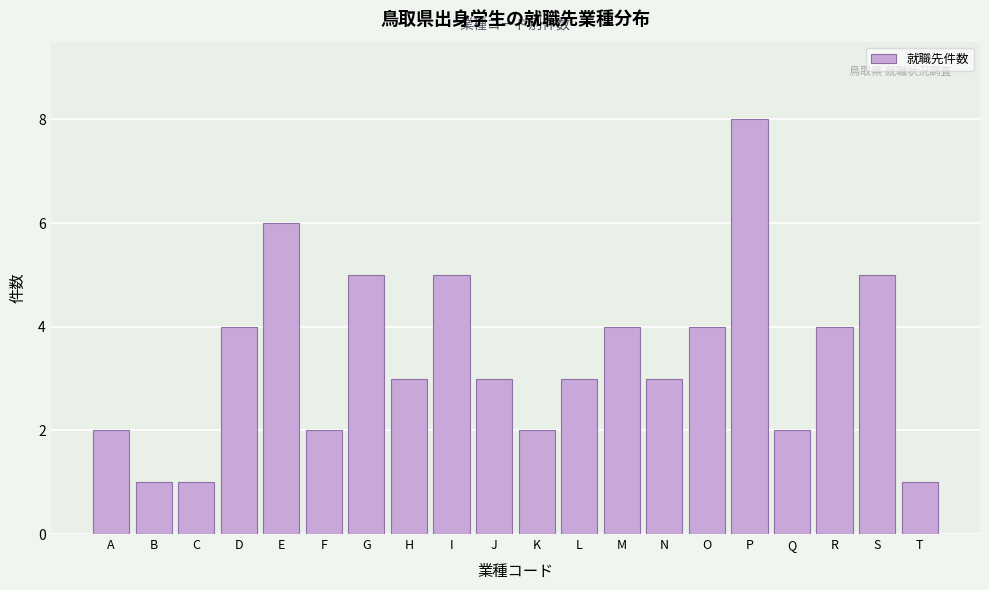

Reading left to right, list all the values displayed in this chart.

A=2	B=1	C=1	D=4	E=6	F=2	G=5	H=3	I=5	J=3	K=2	L=3	M=4	N=3	O=4	P=8	Q=2	R=4	S=5	T=1